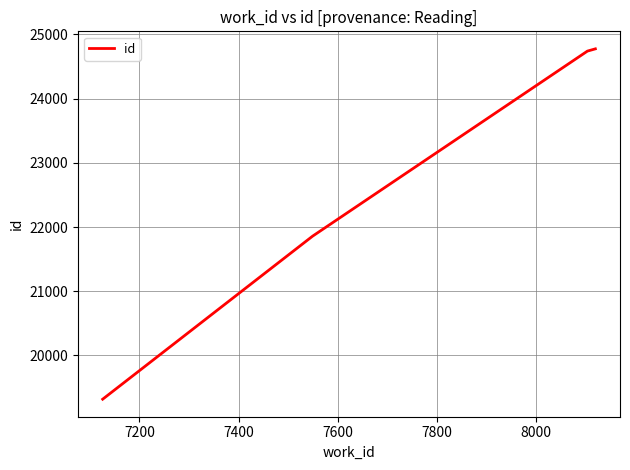

How many lines are shown in the chart?

1